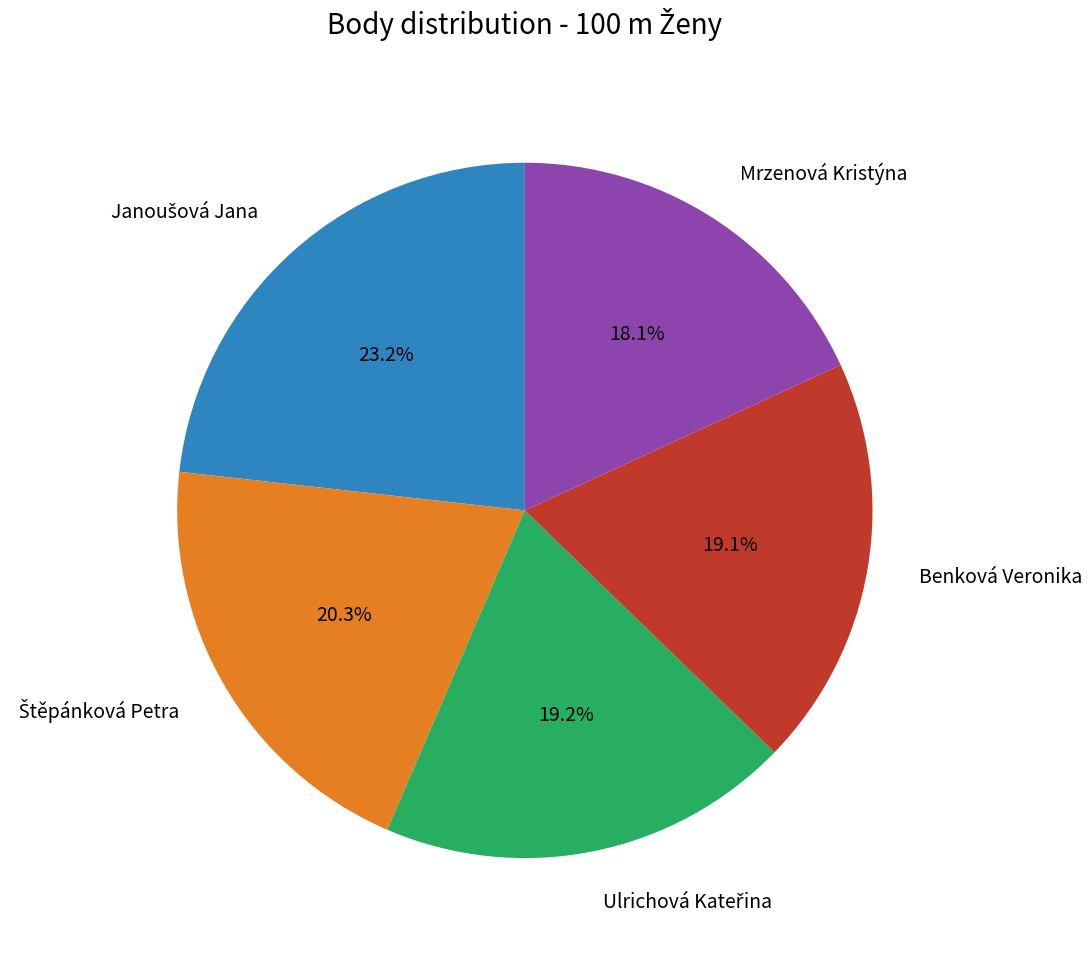

Does any single category account for the majority?

No